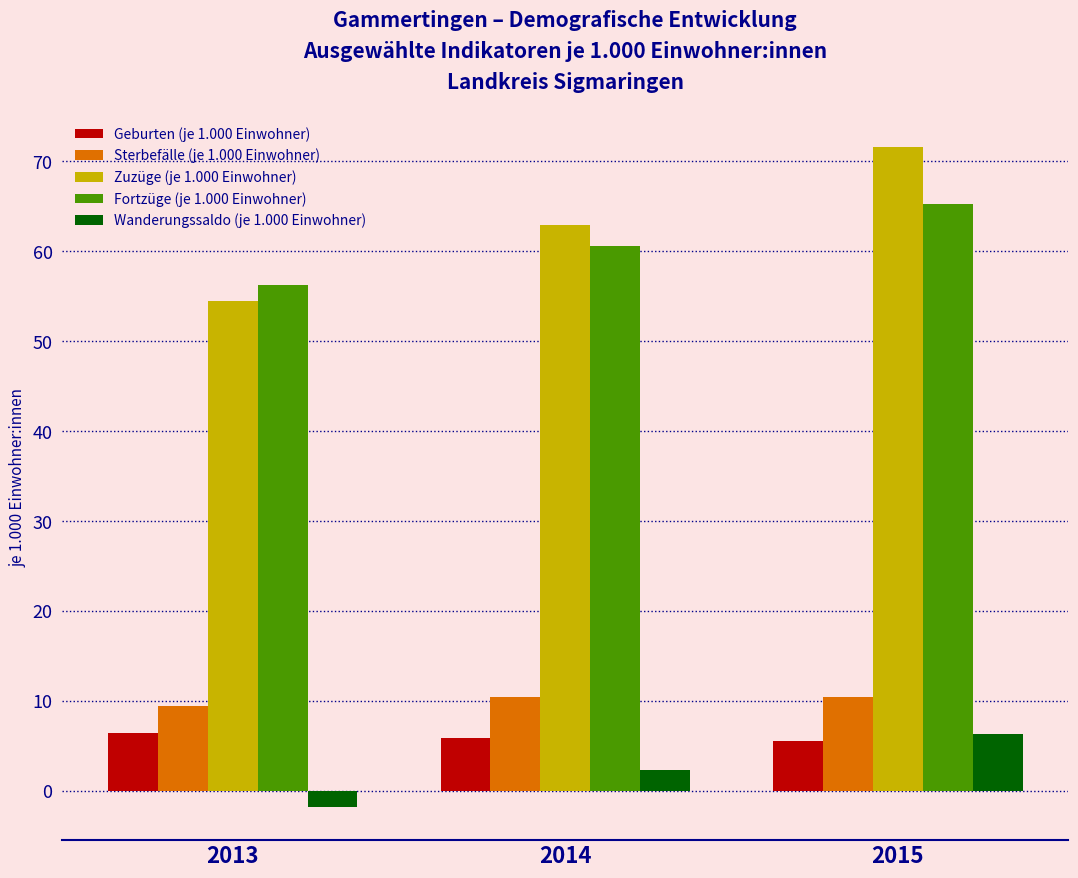

True or false: Geburten (je 1.000 Einwohner) has a value of 6.4 at 2013.

True